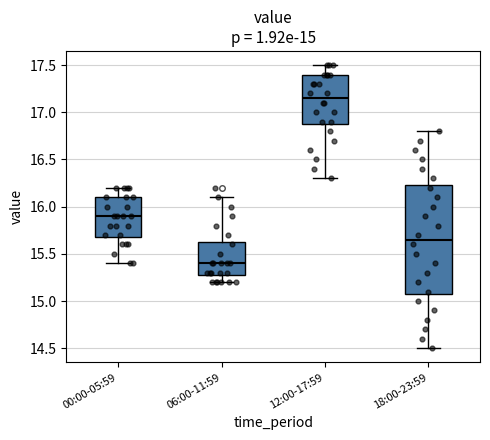

Comparing the boxes themselves (not the whiskers), which one is the tallest?

18:00-23:59